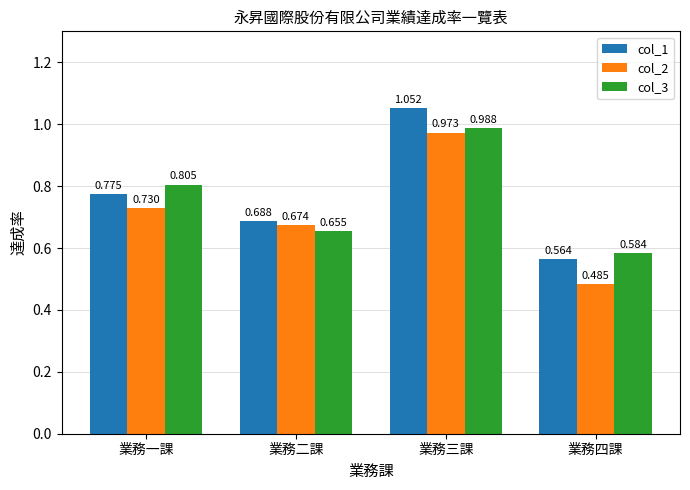

List the labels in order of col_1 value, smallest first.

業務四課, 業務二課, 業務一課, 業務三課